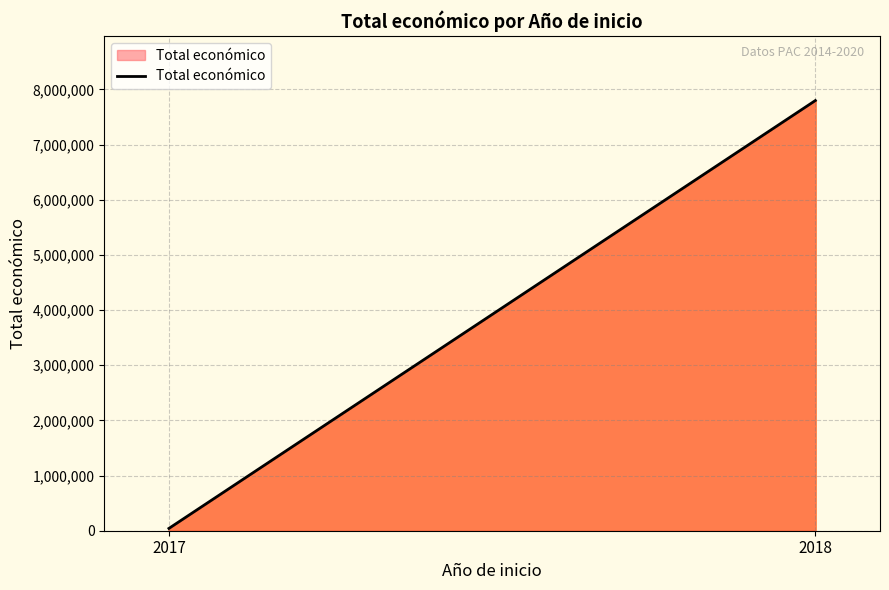

At which category does the chart reach its peak across all series?

2018